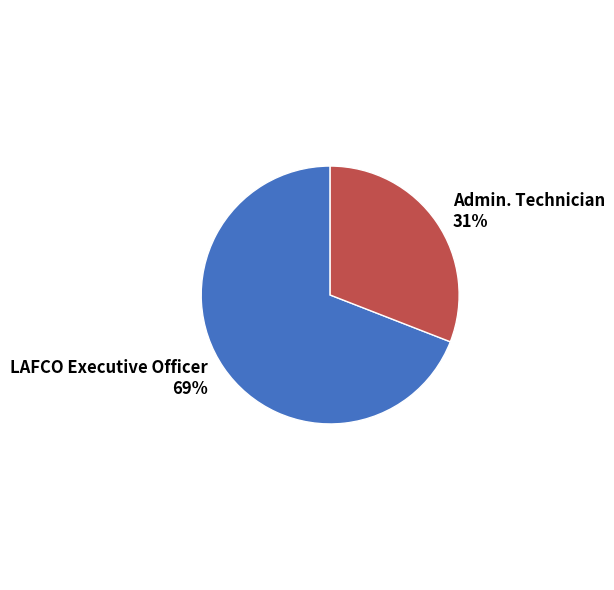

To the nearest percent, what is the difference between the largest and smallest slice percentages?

38%